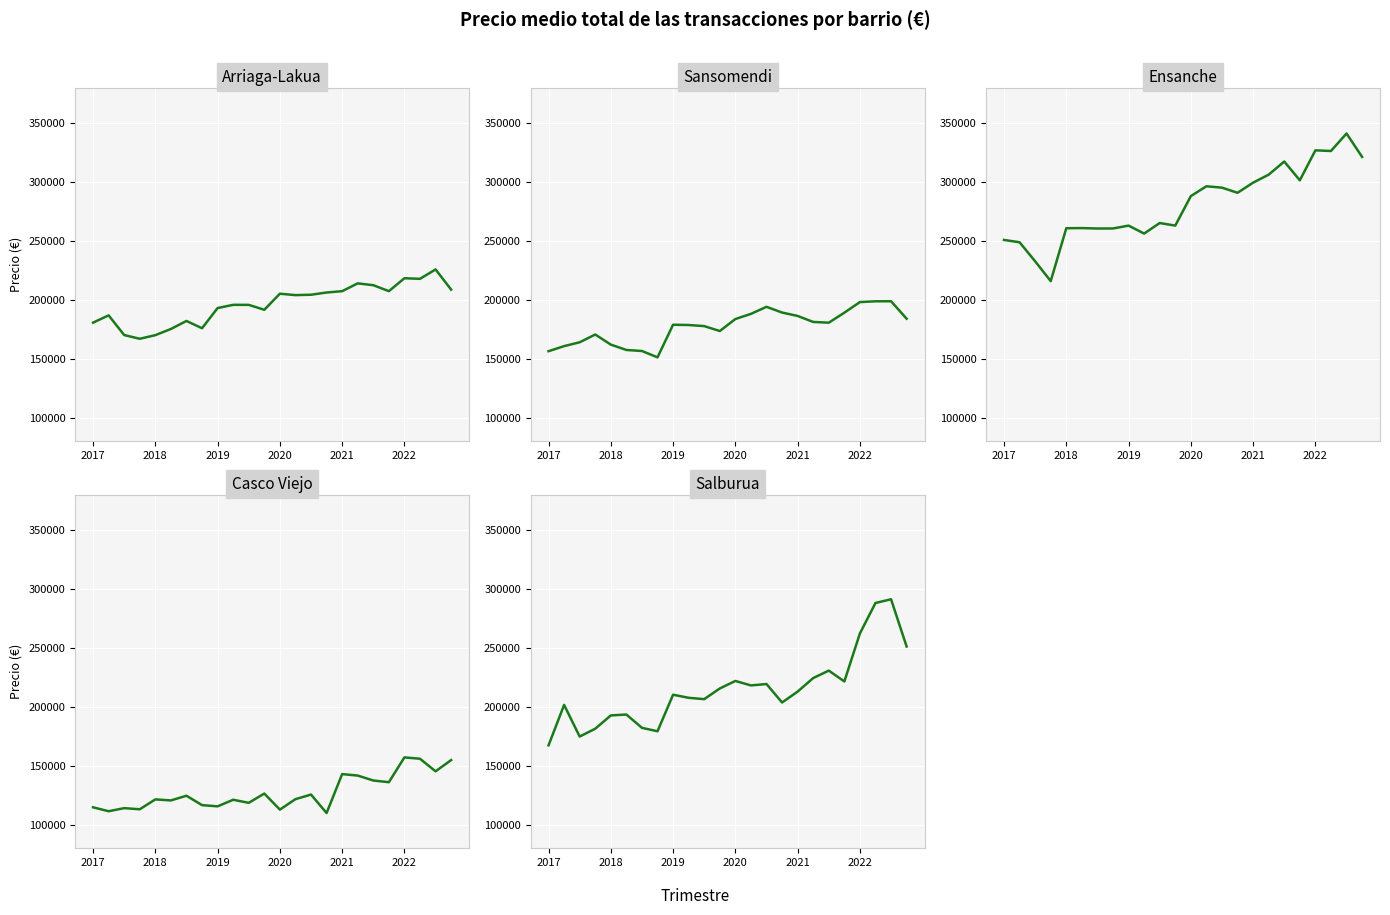

Is it true that Casco Viejo equals 224770 at 18?

False